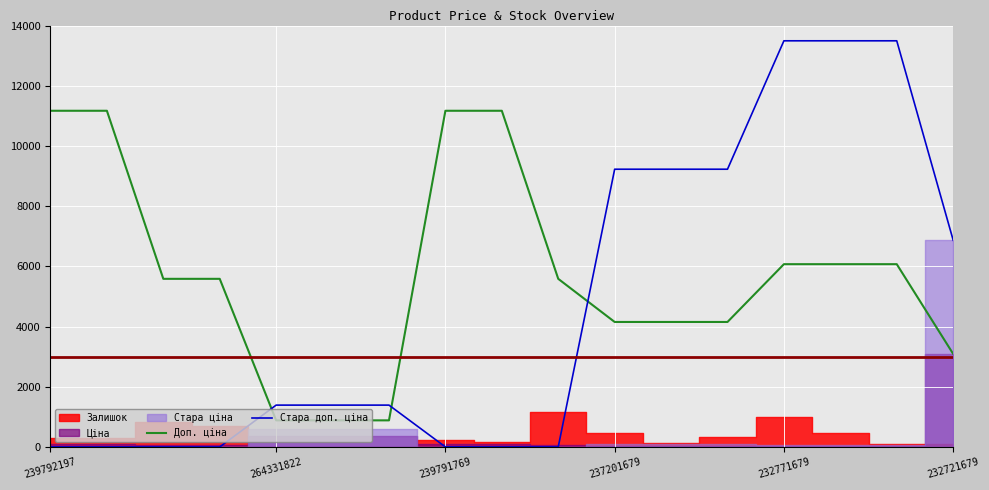

What is the difference between the Доп. ціна values at 232721679 and 237201679?

1061.0